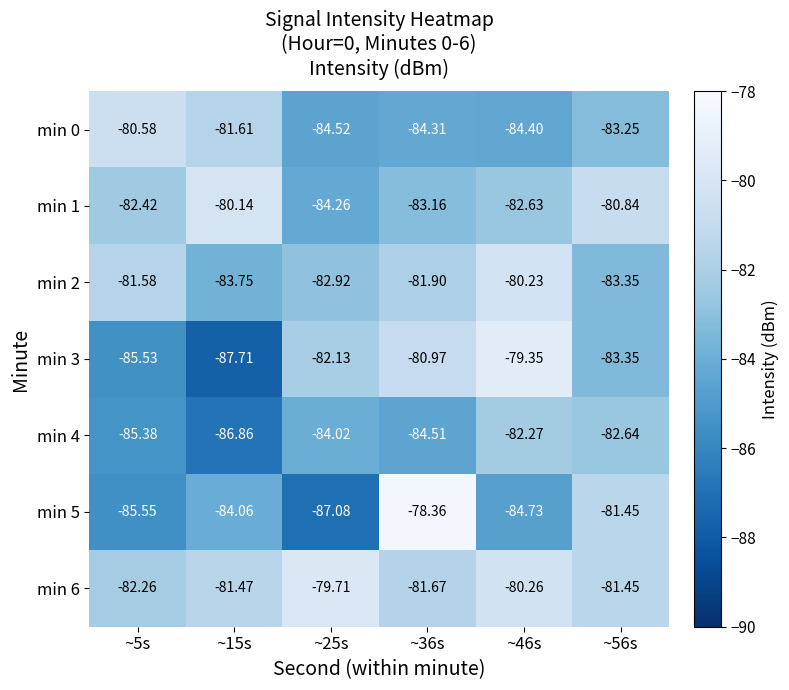

How many data points in min 4 are less than -84?

4